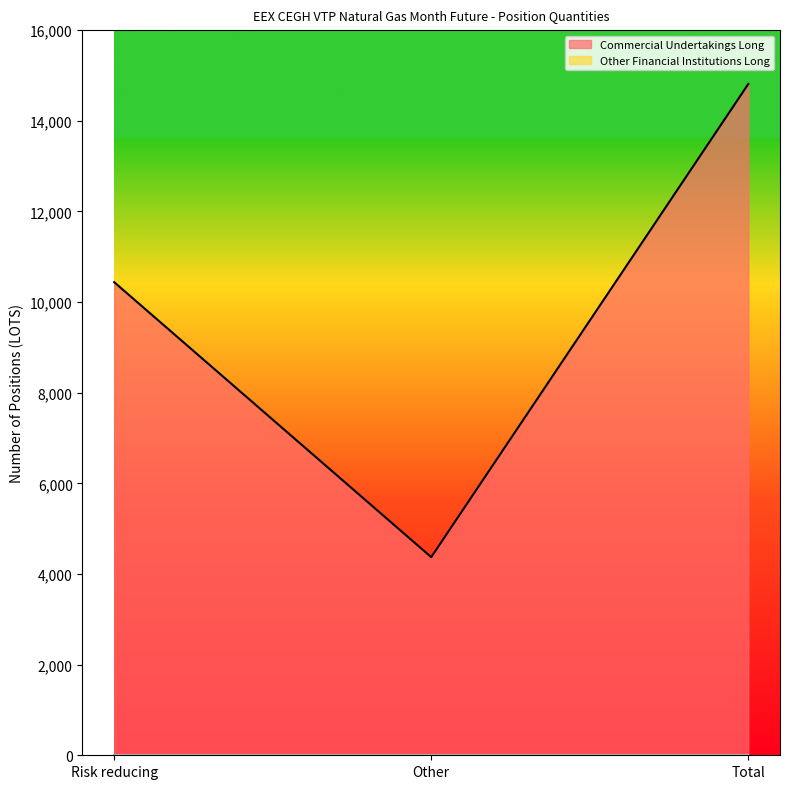

How many lines are shown in the chart?

2